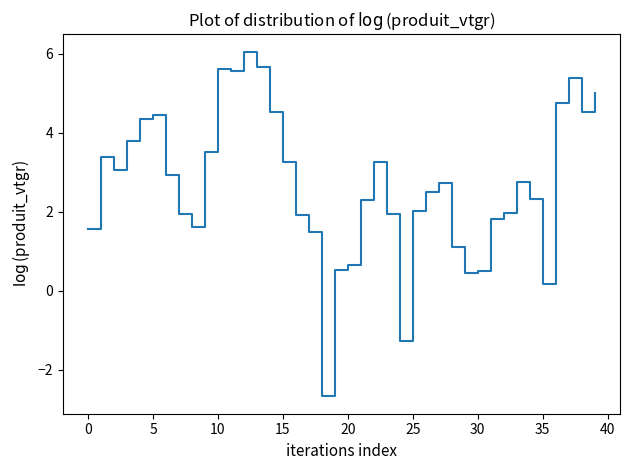

What is the greatest value displayed?

6.1